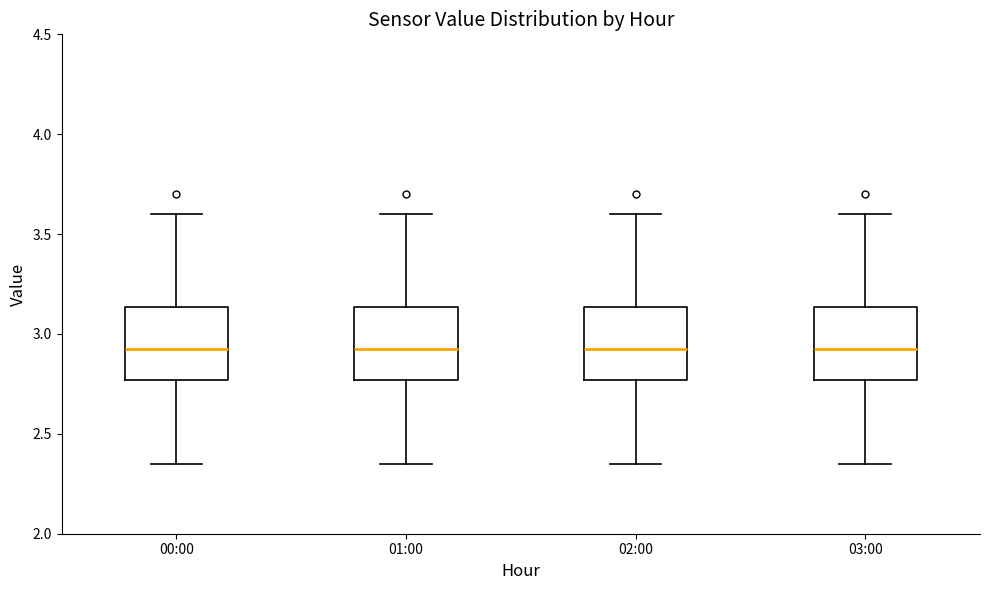

Where does the upper whisker of the box for 03:00 end on the y-axis? The values are not printed on the chart, so give them approximately, as read against the axis.

3.60